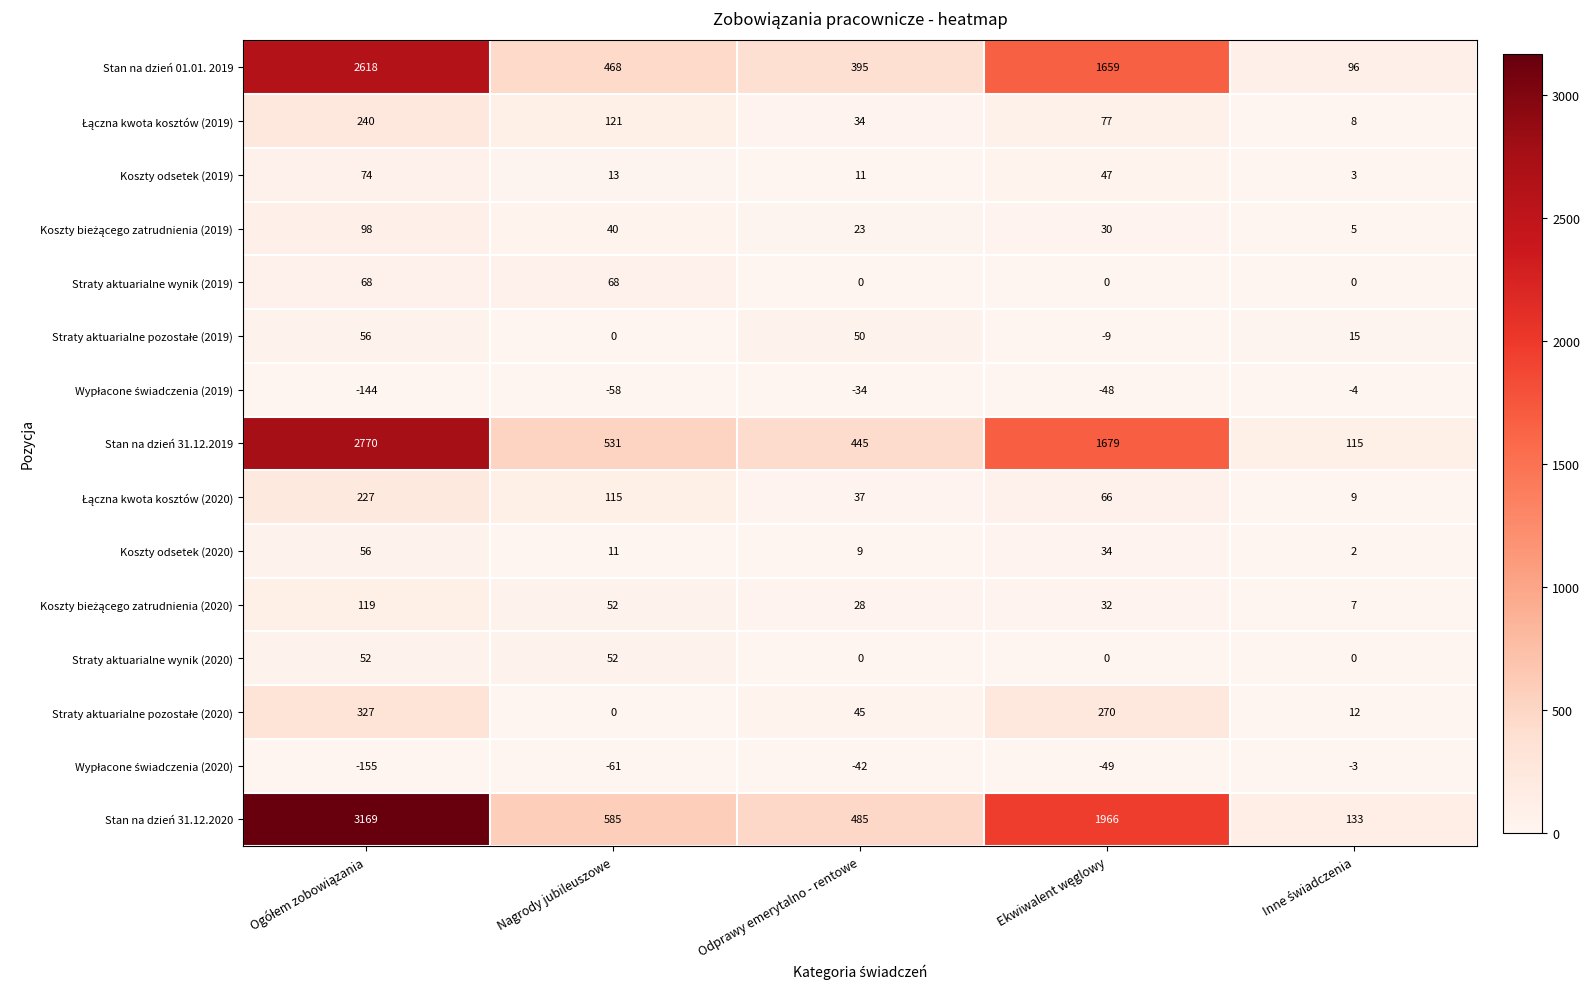

What is the average value of the Stan na dzień 31.12.2020 series?

1268